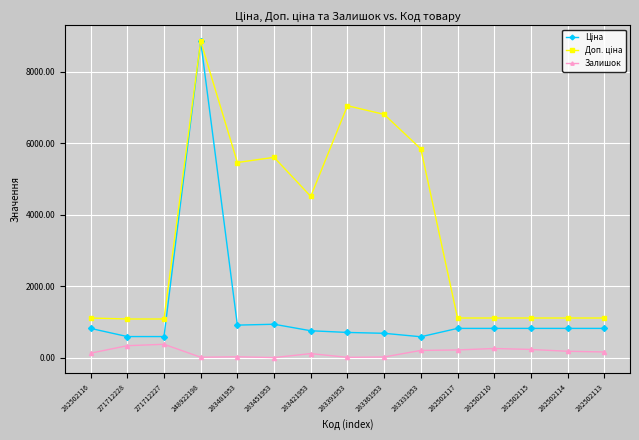

What is the label of the 8th point from the left?

283391953